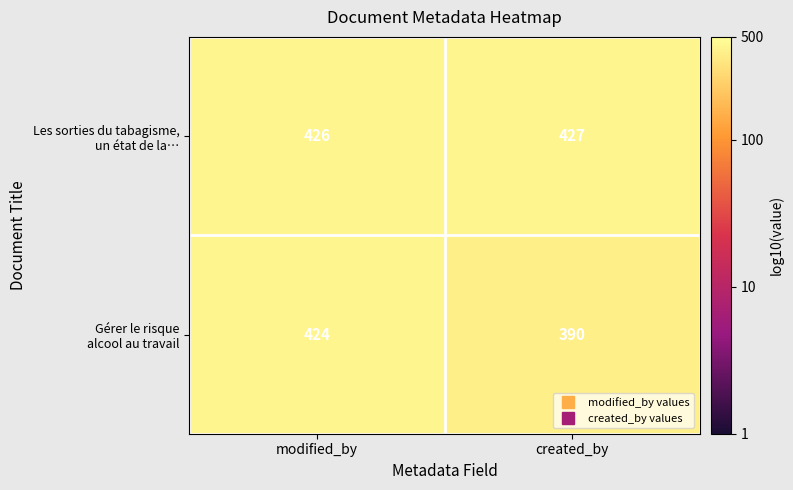

At which category does the chart reach its minimum across all series?

created_by